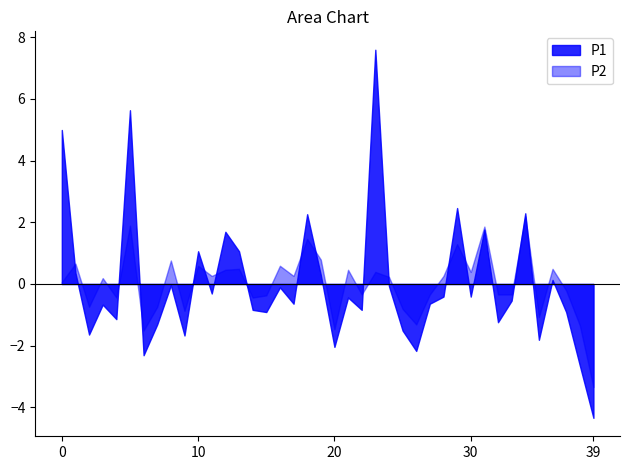

What is the greatest value displayed?

7.6